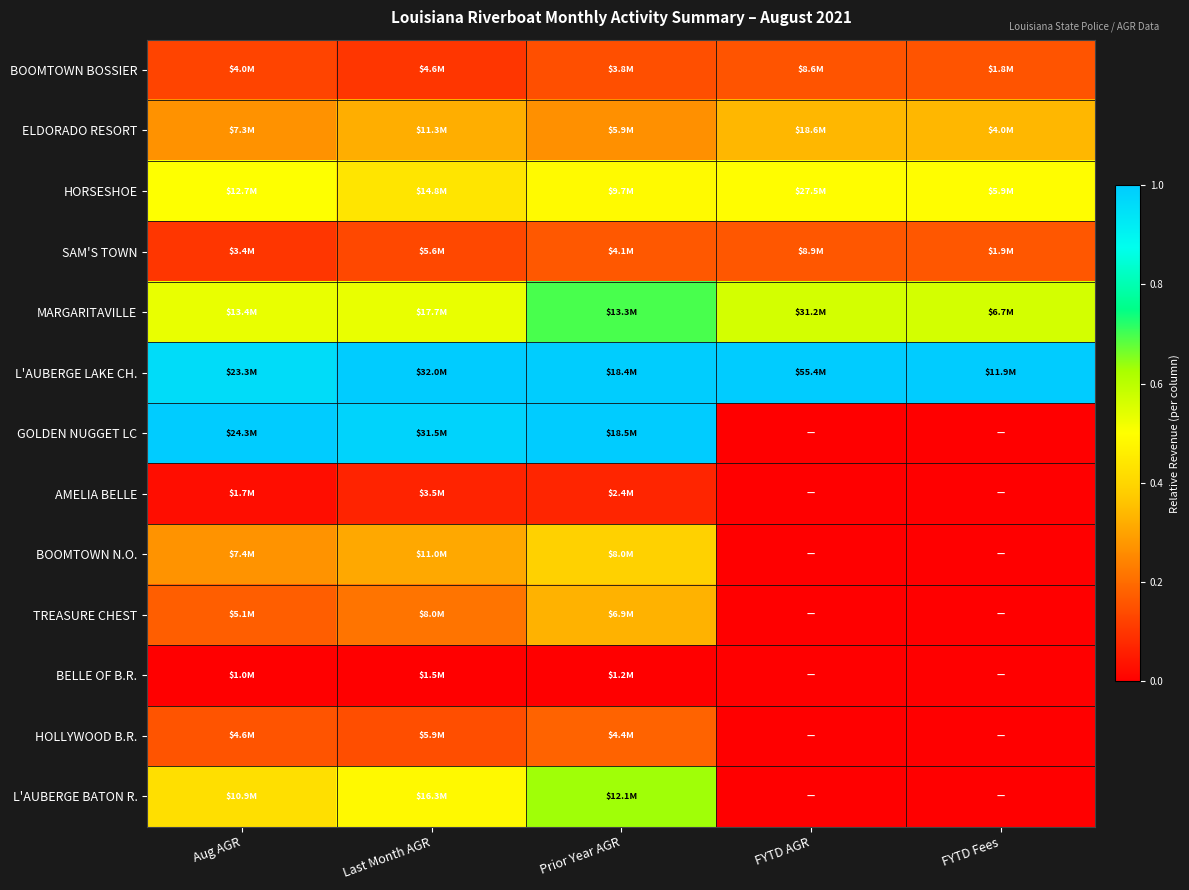

Reading left to right, extract all data points from this chart.

BOOMTOWN BOSSIER: Aug AGR=0.1	Last Month AGR=0.1	Prior Year AGR=0.1	FYTD AGR=0.2	FYTD Fees=0.2
ELDORADO RESORT: Aug AGR=0.3	Last Month AGR=0.3	Prior Year AGR=0.3	FYTD AGR=0.3	FYTD Fees=0.3
HORSESHOE: Aug AGR=0.5	Last Month AGR=0.4	Prior Year AGR=0.5	FYTD AGR=0.5	FYTD Fees=0.5
SAM'S TOWN: Aug AGR=0.1	Last Month AGR=0.1	Prior Year AGR=0.2	FYTD AGR=0.2	FYTD Fees=0.2
MARGARITAVILLE: Aug AGR=0.5	Last Month AGR=0.5	Prior Year AGR=0.7	FYTD AGR=0.6	FYTD Fees=0.6
L'AUBERGE LAKE CH.: Aug AGR=1.0	Last Month AGR=1.0	Prior Year AGR=1.0	FYTD AGR=1.0	FYTD Fees=1.0
GOLDEN NUGGET LC: Aug AGR=1.0	Last Month AGR=1.0	Prior Year AGR=1.0	FYTD AGR=0.0	FYTD Fees=0.0
AMELIA BELLE: Aug AGR=0.0	Last Month AGR=0.1	Prior Year AGR=0.1	FYTD AGR=0.0	FYTD Fees=0.0
BOOMTOWN N.O.: Aug AGR=0.3	Last Month AGR=0.3	Prior Year AGR=0.4	FYTD AGR=0.0	FYTD Fees=0.0
TREASURE CHEST: Aug AGR=0.2	Last Month AGR=0.2	Prior Year AGR=0.3	FYTD AGR=0.0	FYTD Fees=0.0
BELLE OF B.R.: Aug AGR=0.0	Last Month AGR=0.0	Prior Year AGR=0.0	FYTD AGR=0.0	FYTD Fees=0.0
HOLLYWOOD B.R.: Aug AGR=0.2	Last Month AGR=0.1	Prior Year AGR=0.2	FYTD AGR=0.0	FYTD Fees=0.0
L'AUBERGE BATON R.: Aug AGR=0.4	Last Month AGR=0.5	Prior Year AGR=0.6	FYTD AGR=0.0	FYTD Fees=0.0